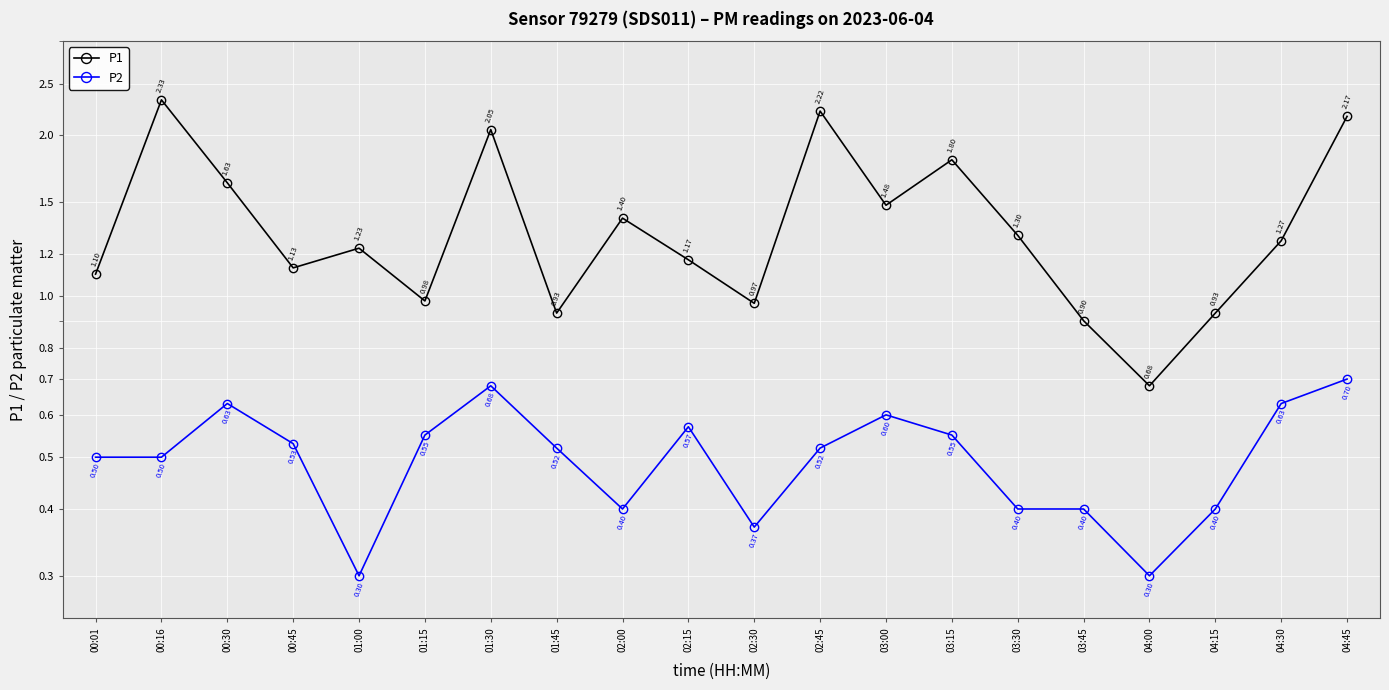

What position from the right is 04:15?

3